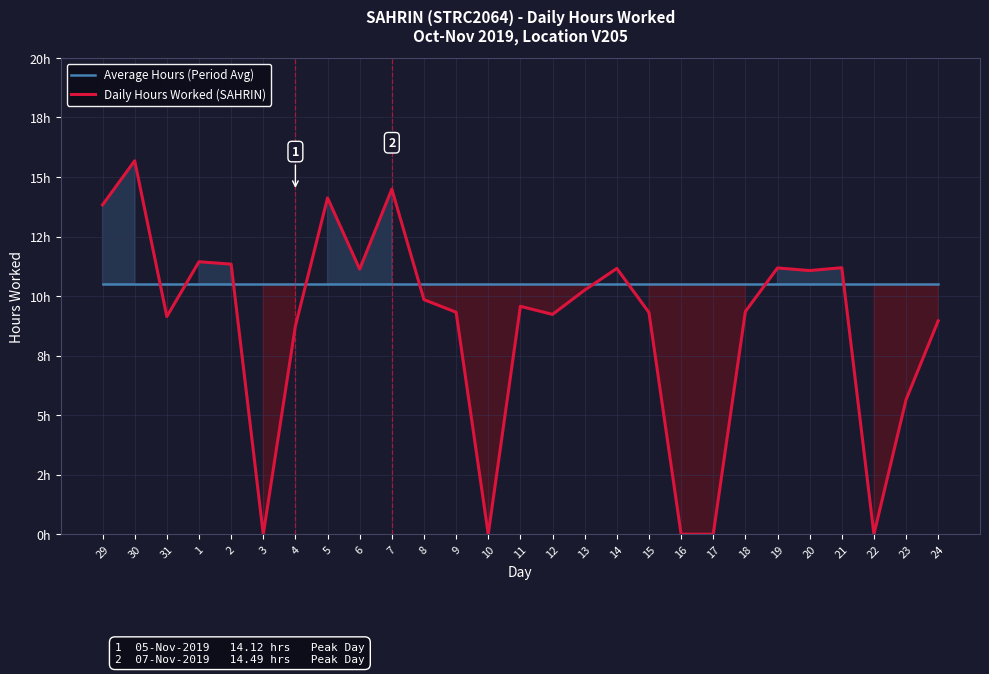

The value of Average Hours (Period Avg) at 9 is 10.5. True or false?

True